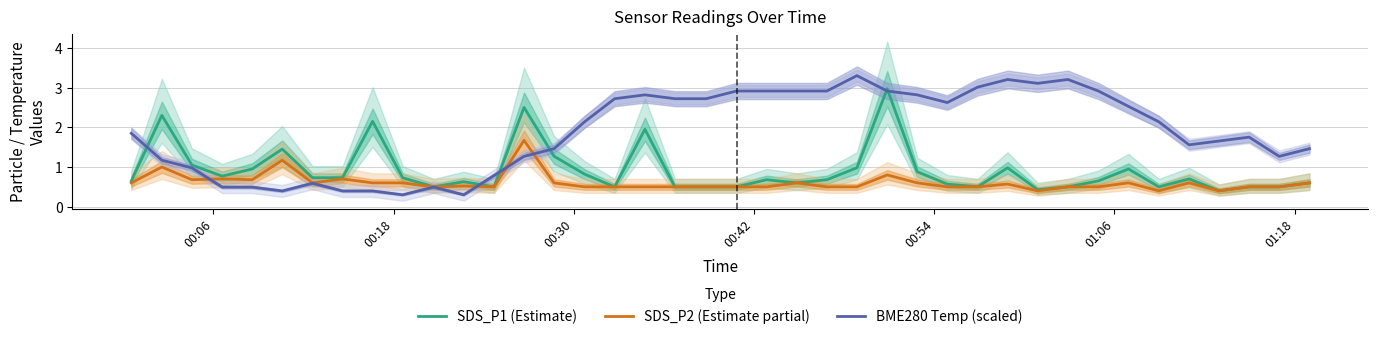

What is the lowest value of the SDS_P2 (Estimate partial) series?

0.4